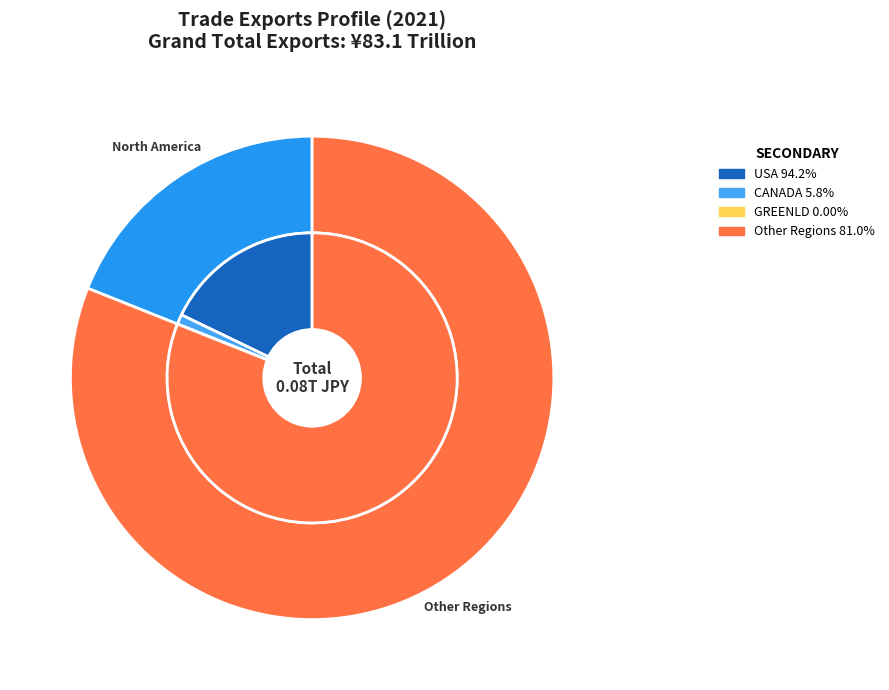

How many slices are in this pie chart?

5